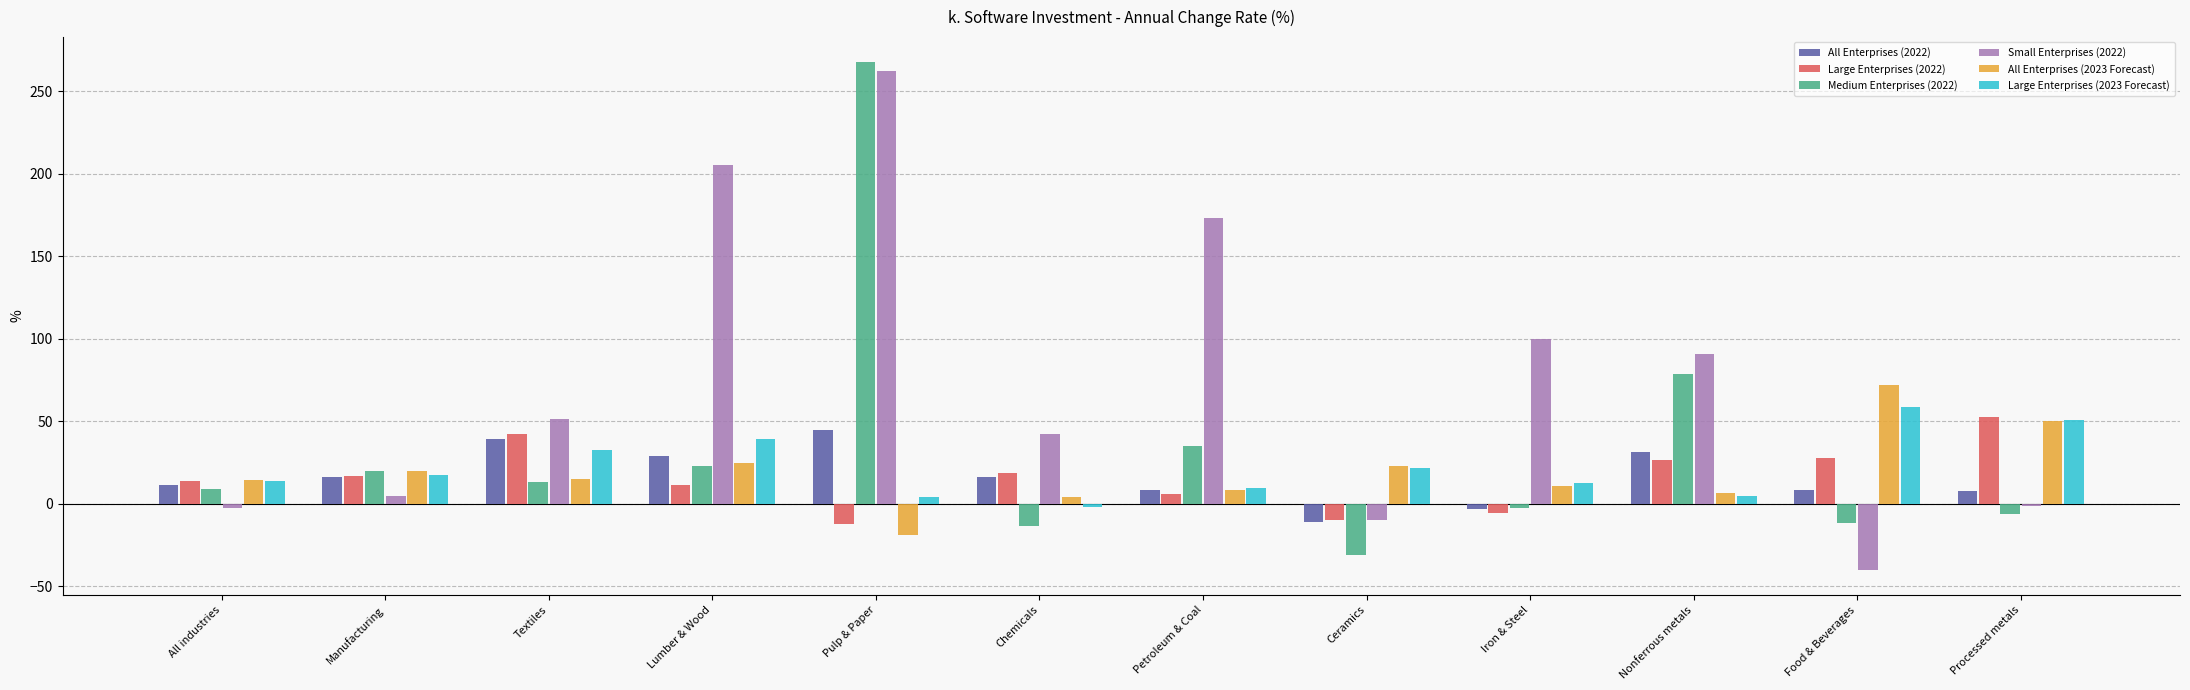

What position from the right is Lumber & Wood?

9